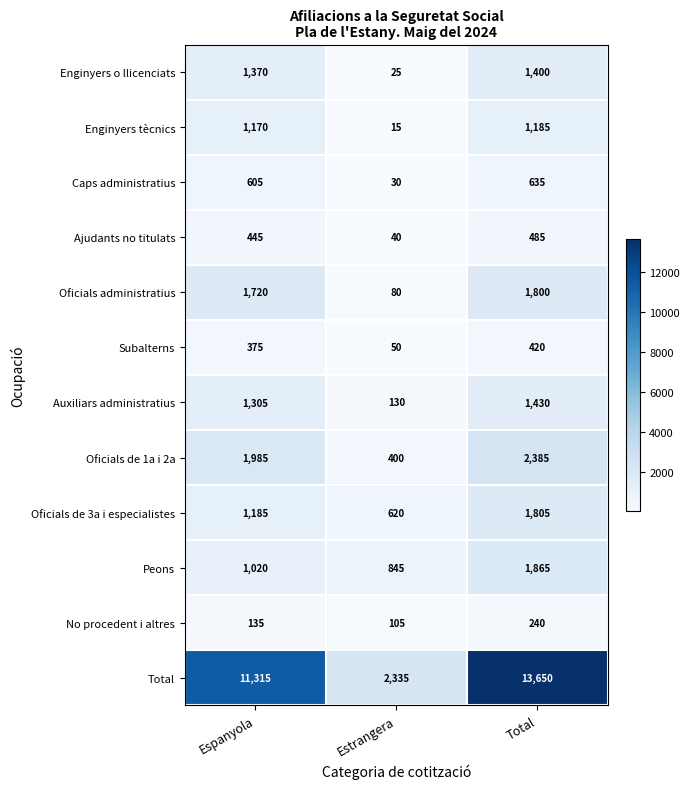

True or false: Total has a value of 11315 at Espanyola.

True